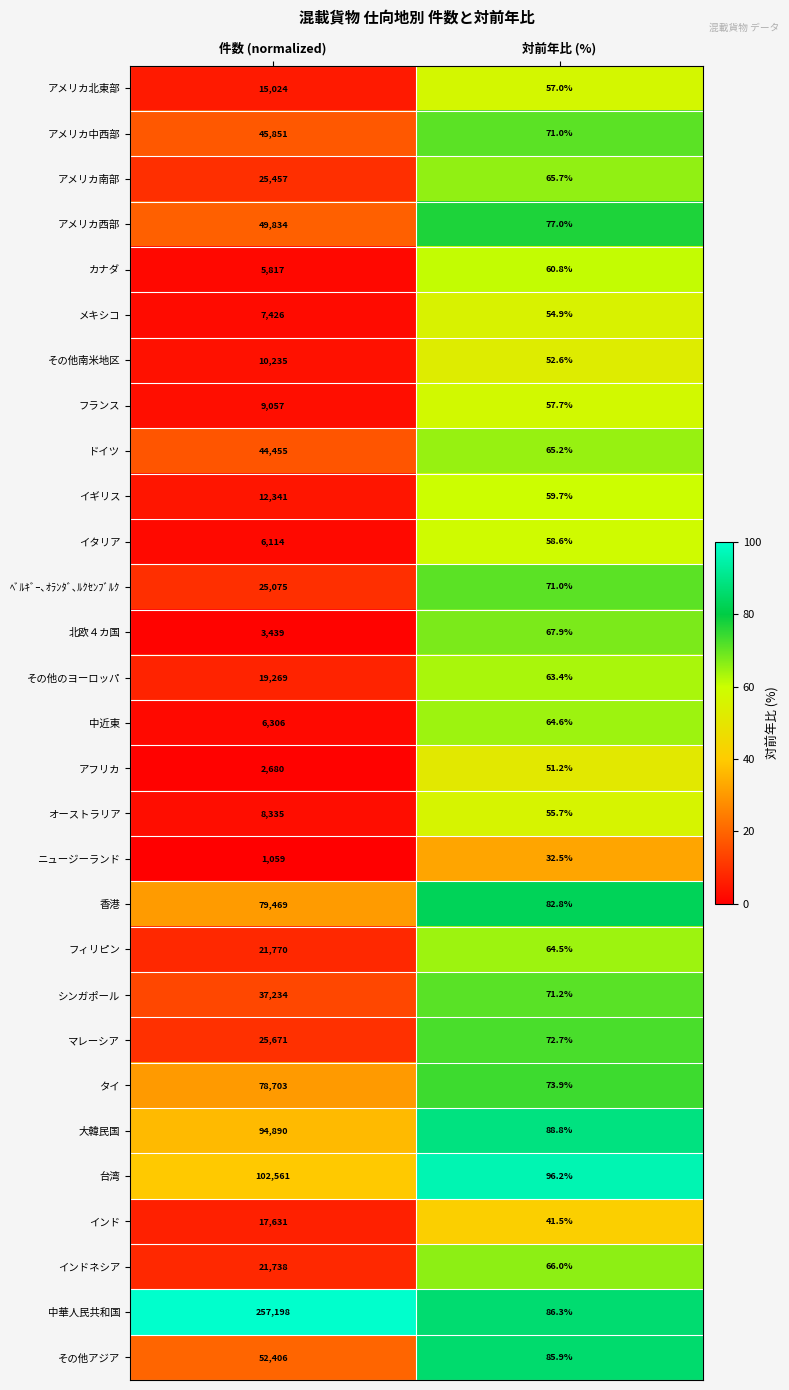

What is the difference between the maximum and minimum values in the 北欧４カ国 series?

3371.1